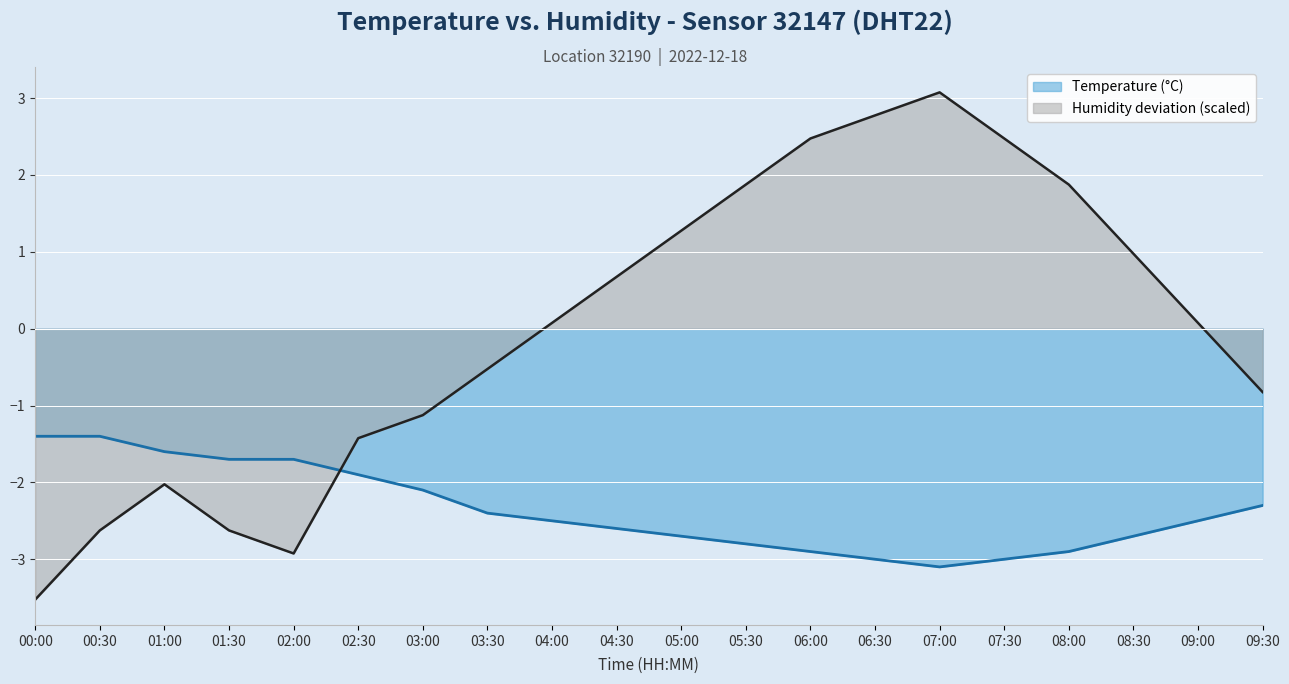

At which category is the sum across all series the highest?

07:00